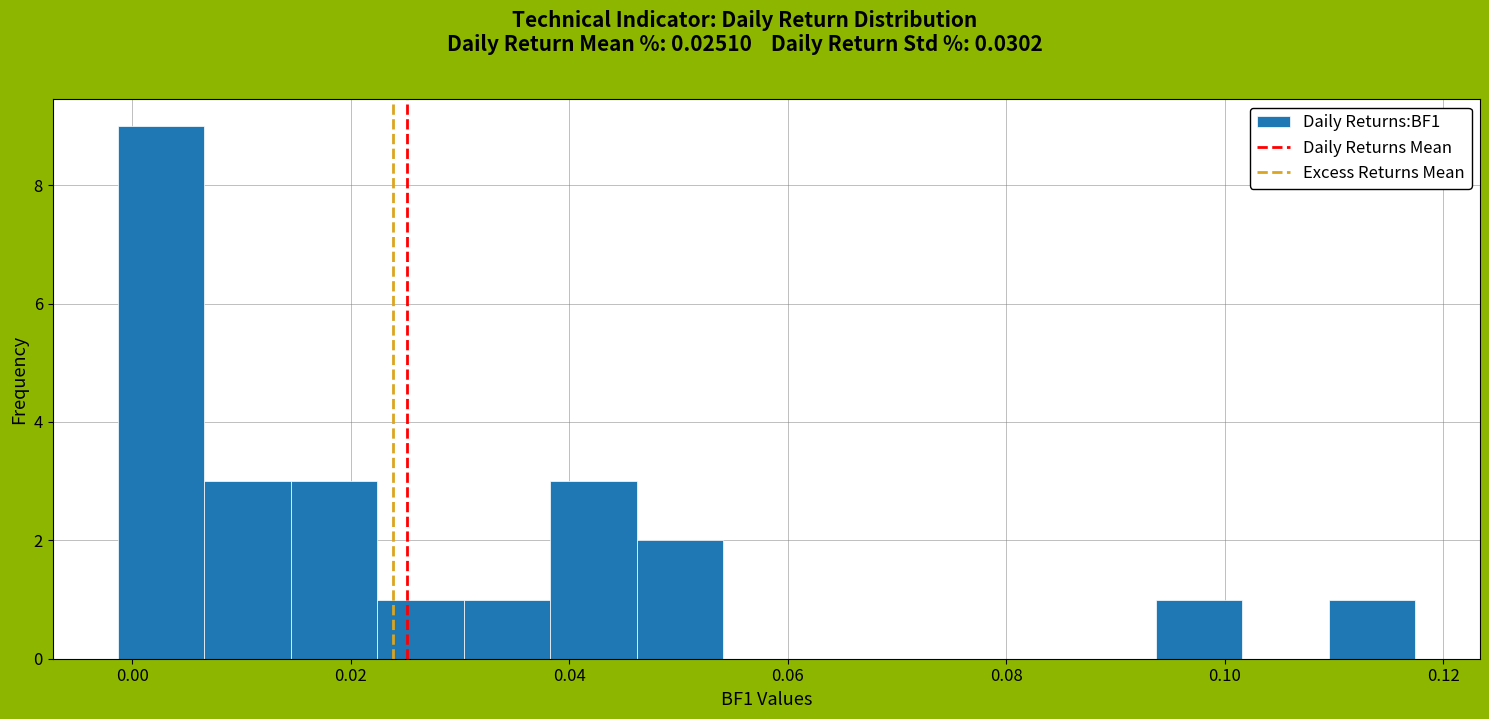

Read against the x-axis, roughly where is the centre of the tallest bar?

0.002